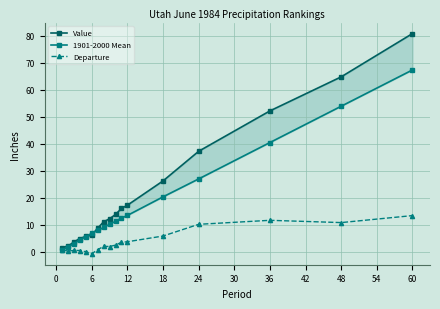

Is it true that Departure equals 18.2 at 48?

False